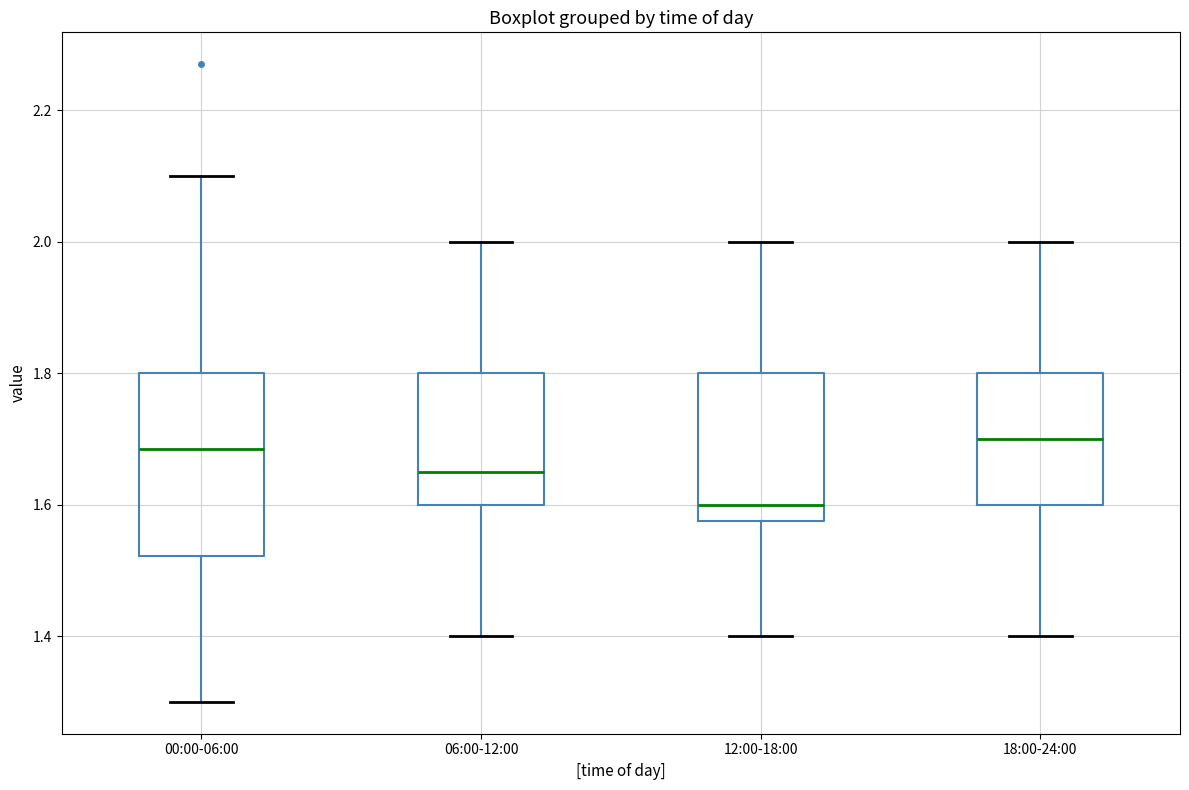

Where is the upper edge of the box for 06:00-12:00 on the y-axis? The values are not printed on the chart, so give them approximately, as read against the axis.

1.80